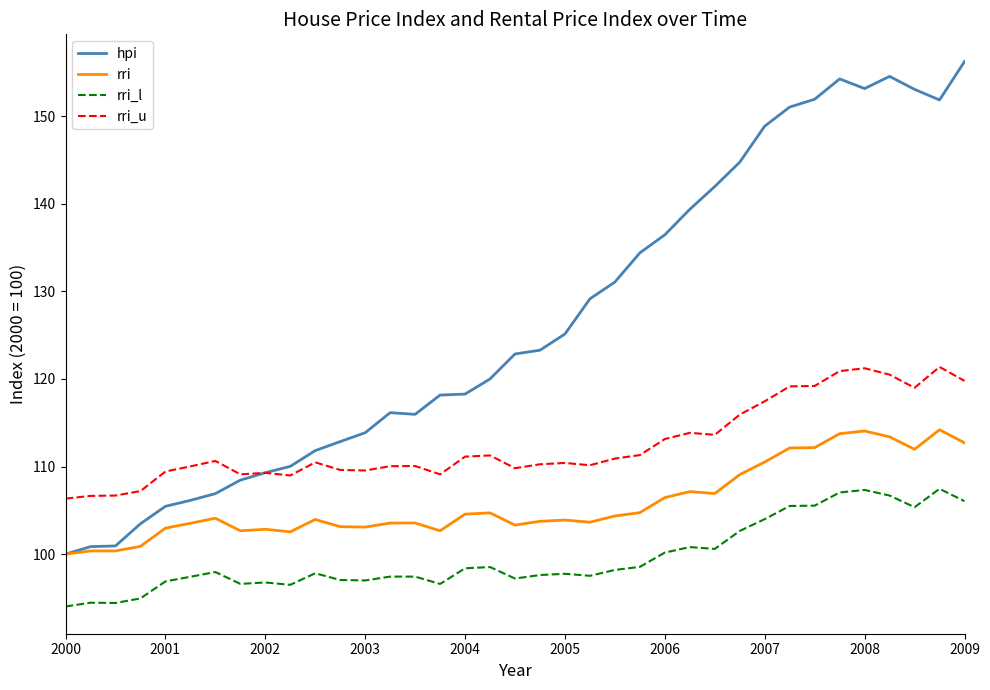

List the series in order of their peak value, highest first.

hpi, rri_u, rri, rri_l